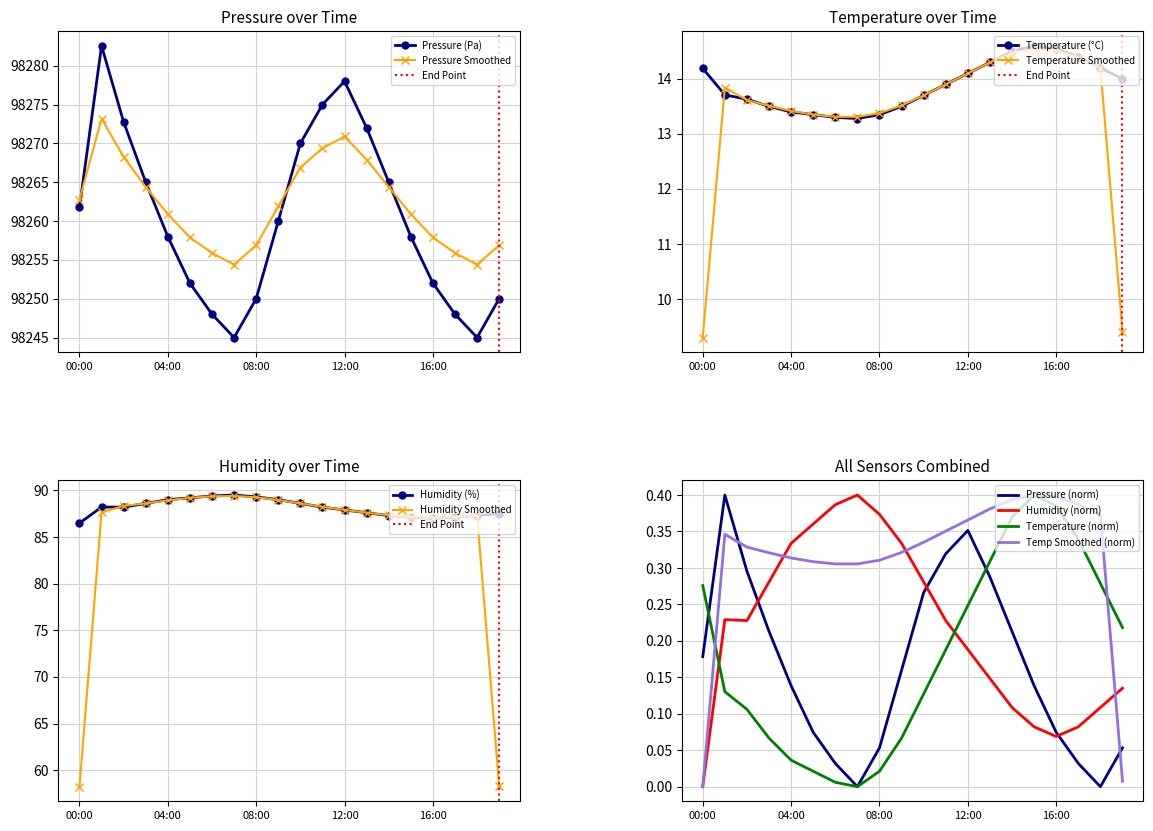

Which category has the lowest value in the temperature series?

07:00